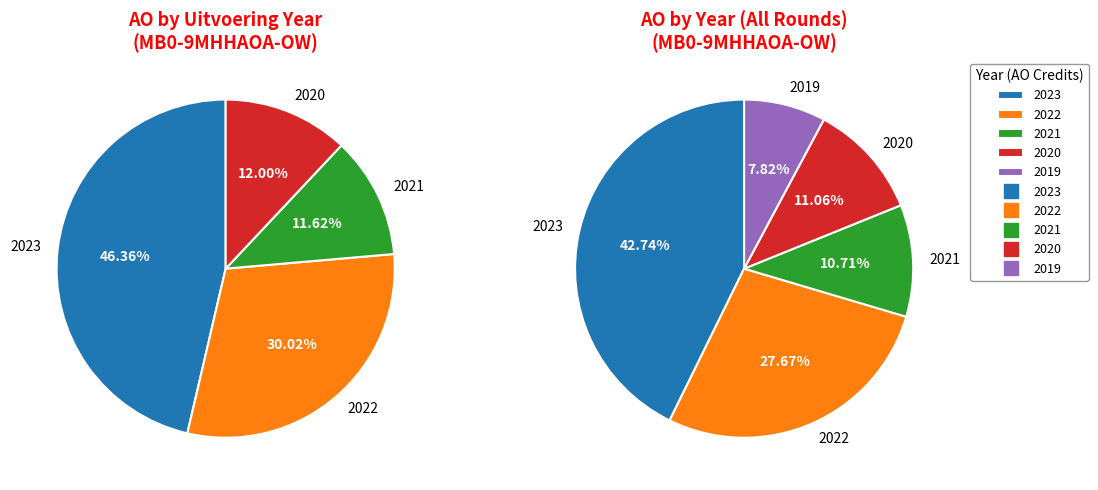

The 2020 slice represents 11% of the pie. True or false?

True